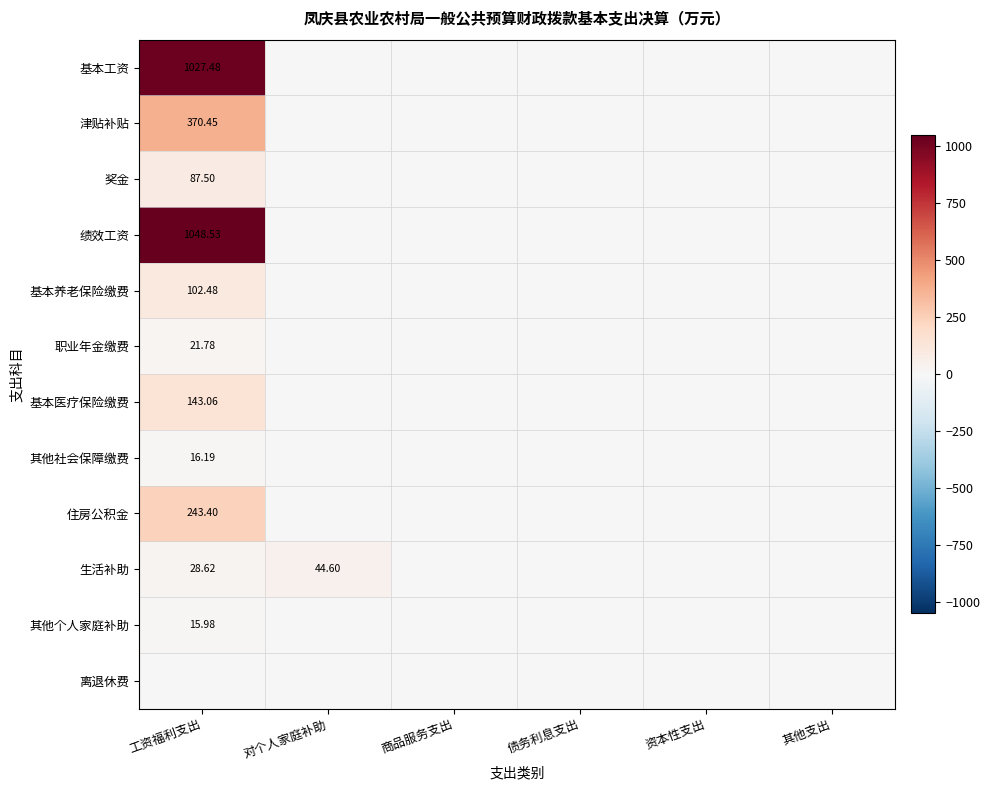

At which label is 津贴补贴 closest to 185?

对个人家庭补助